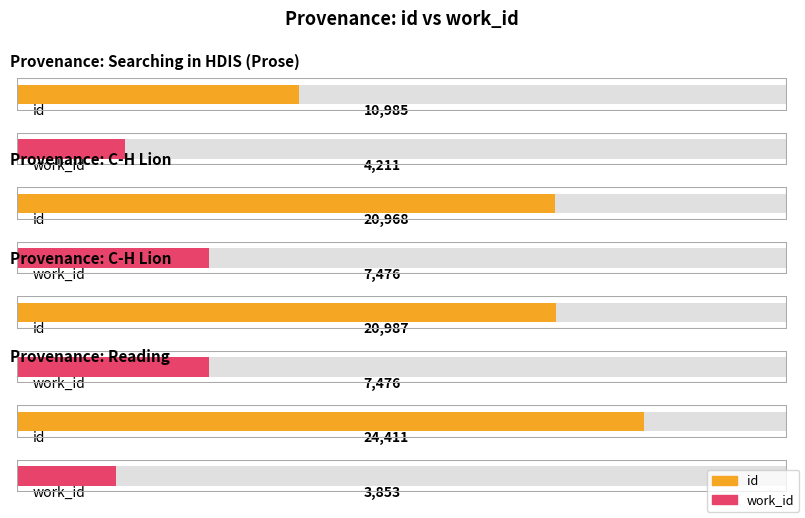

Rank the series by their maximum value, from highest to lowest.

id, work_id